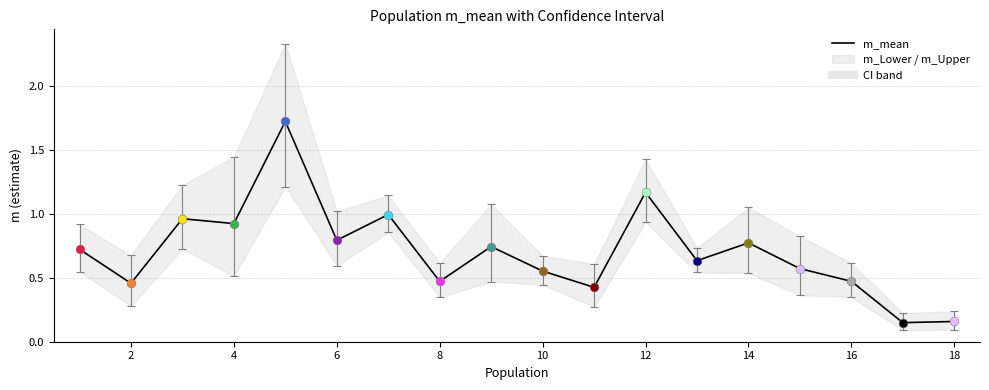

True or false: m_mean has a value of 0.3 at 4.

False